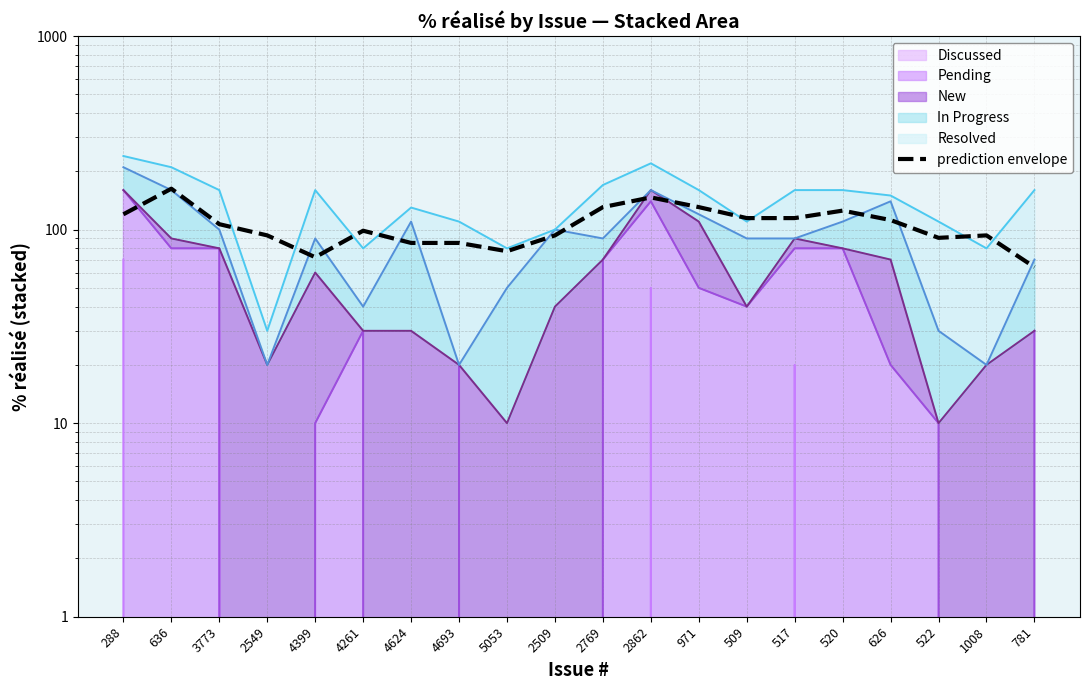

Rank the categories by value from highest to lowest.

636, 2862, 2769, 971, 520, 288, 509, 517, 626, 3773, 4261, 2549, 2509, 1008, 522, 4624, 4693, 5053, 4399, 781